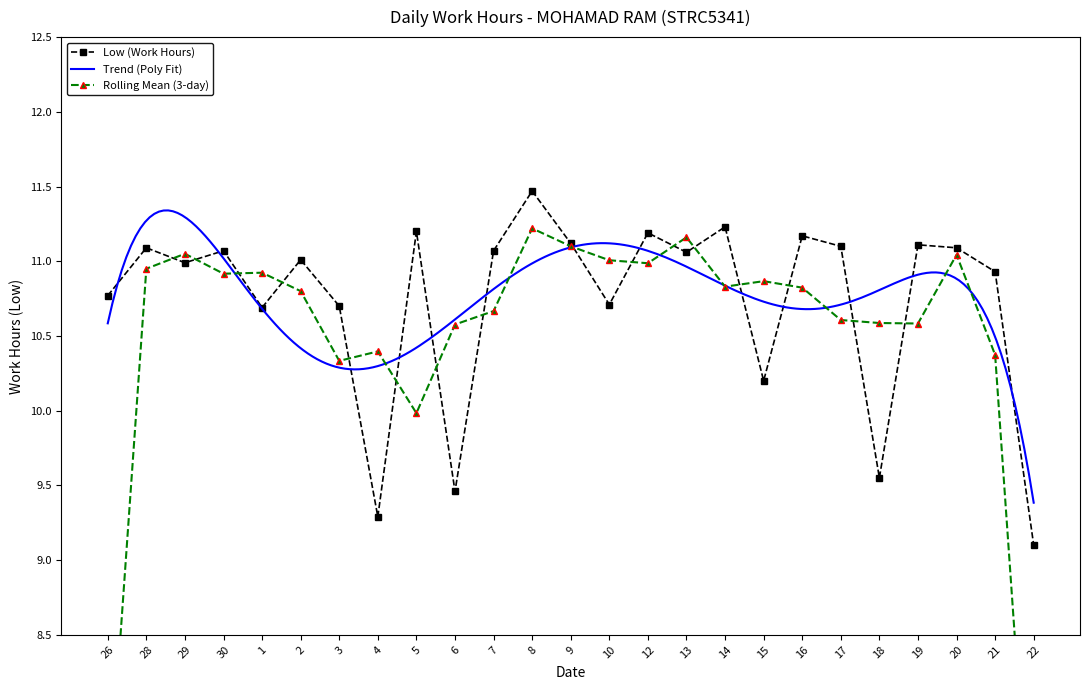

What is the maximum value shown in the chart?

11.5